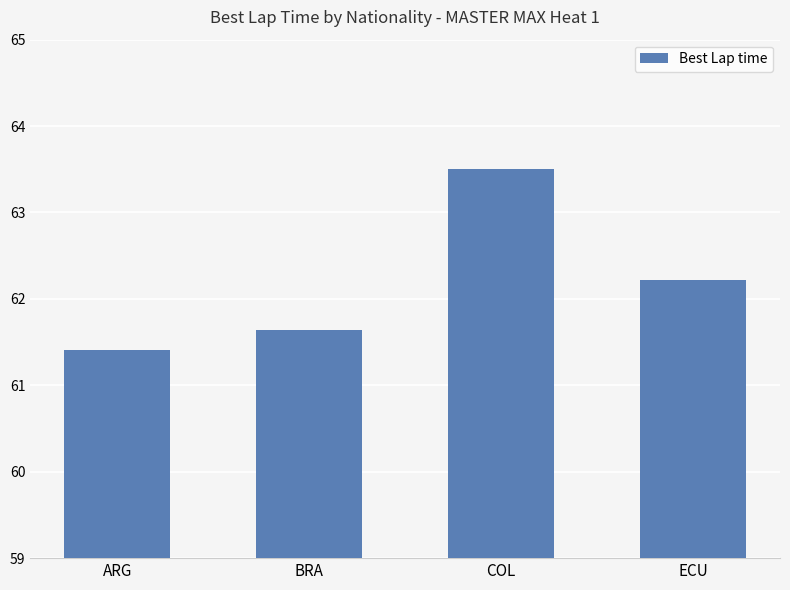

True or false: the data shows 61.4 at ARG.

True